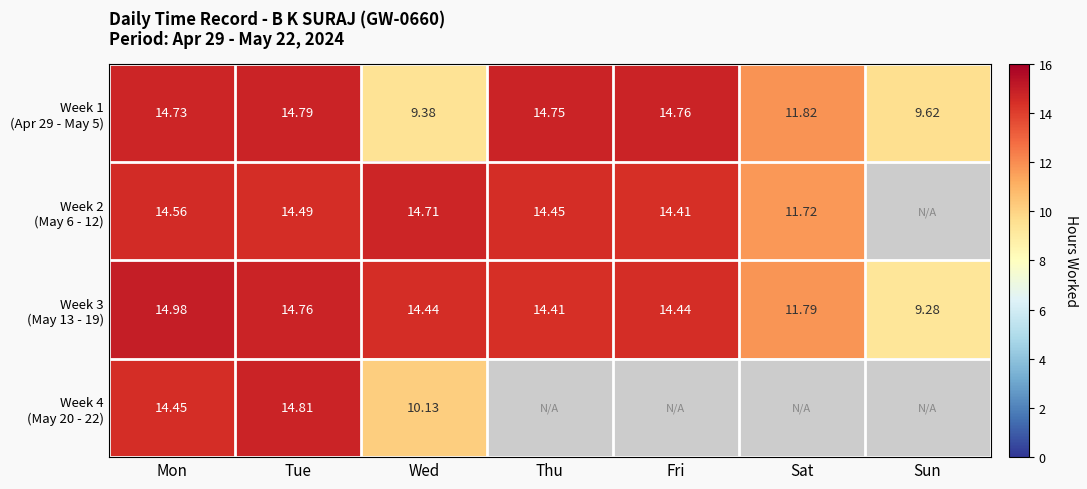

What is the highest value of the Week 3 (May 13 - 19) series?

15.0